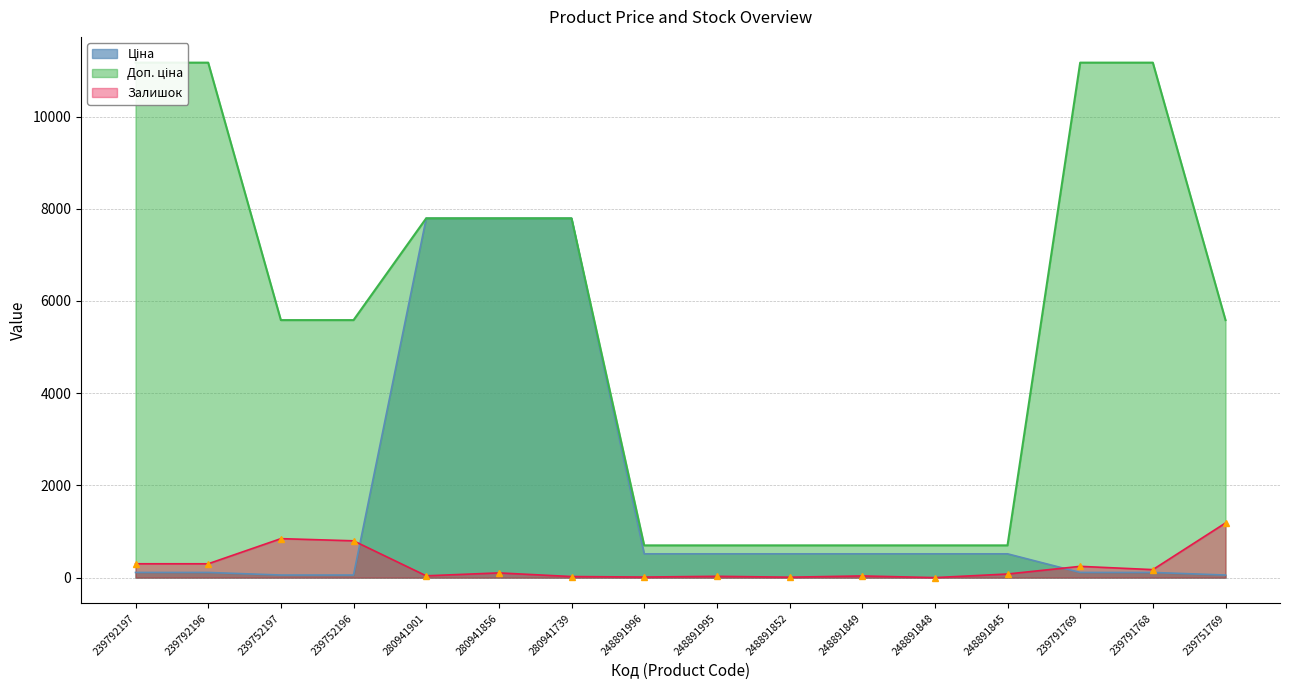

How many lines are shown in the chart?

3